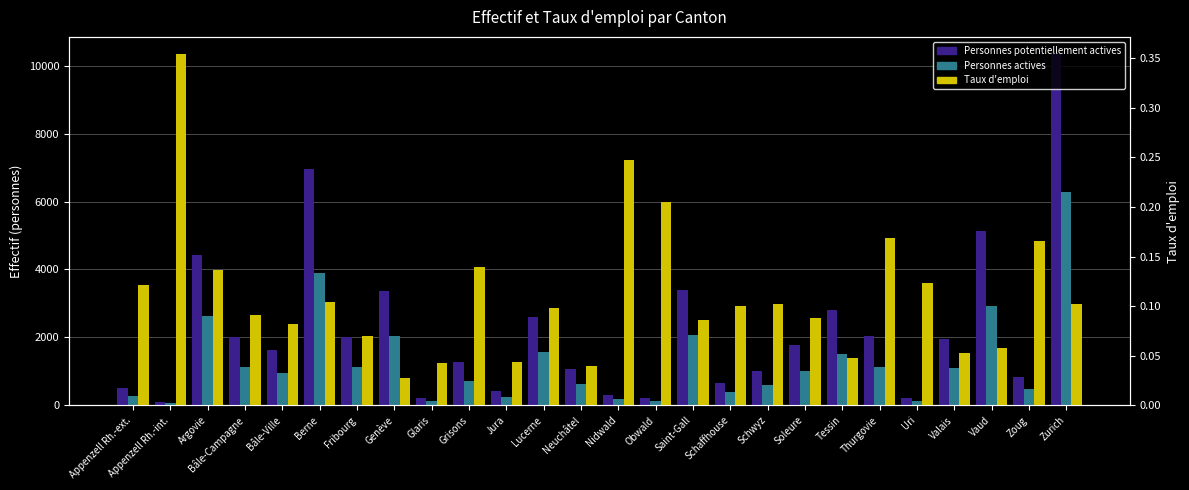

What is the maximum value shown in the chart?

10330.0